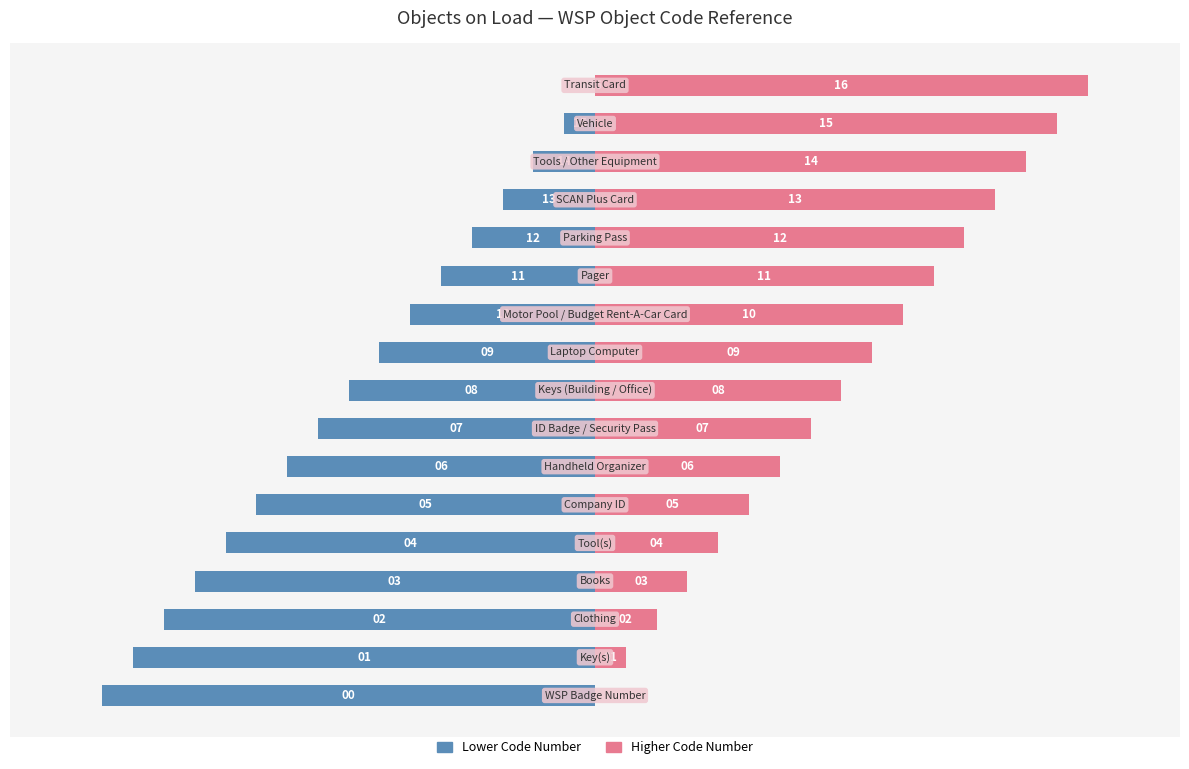

What is the minimum value shown in the chart?

-8.0